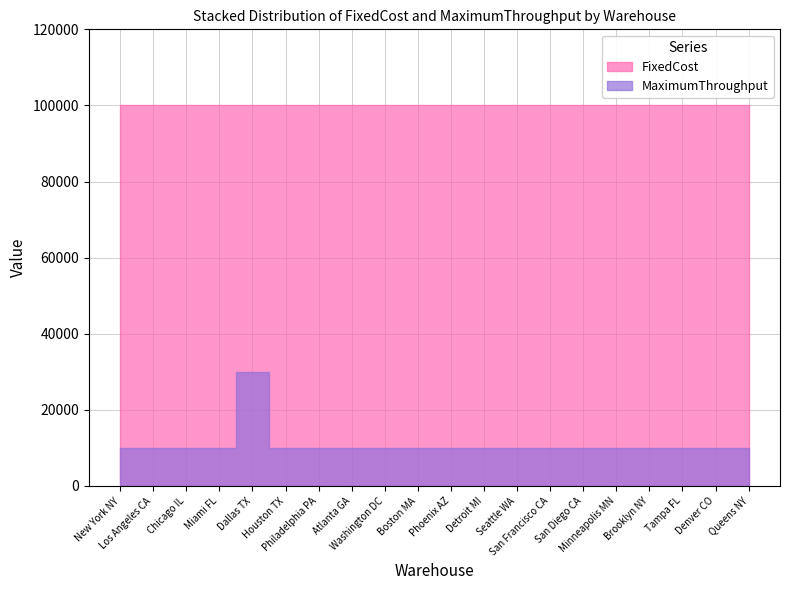

At which category does MaximumThroughput reach its first local peak?

Dallas TX